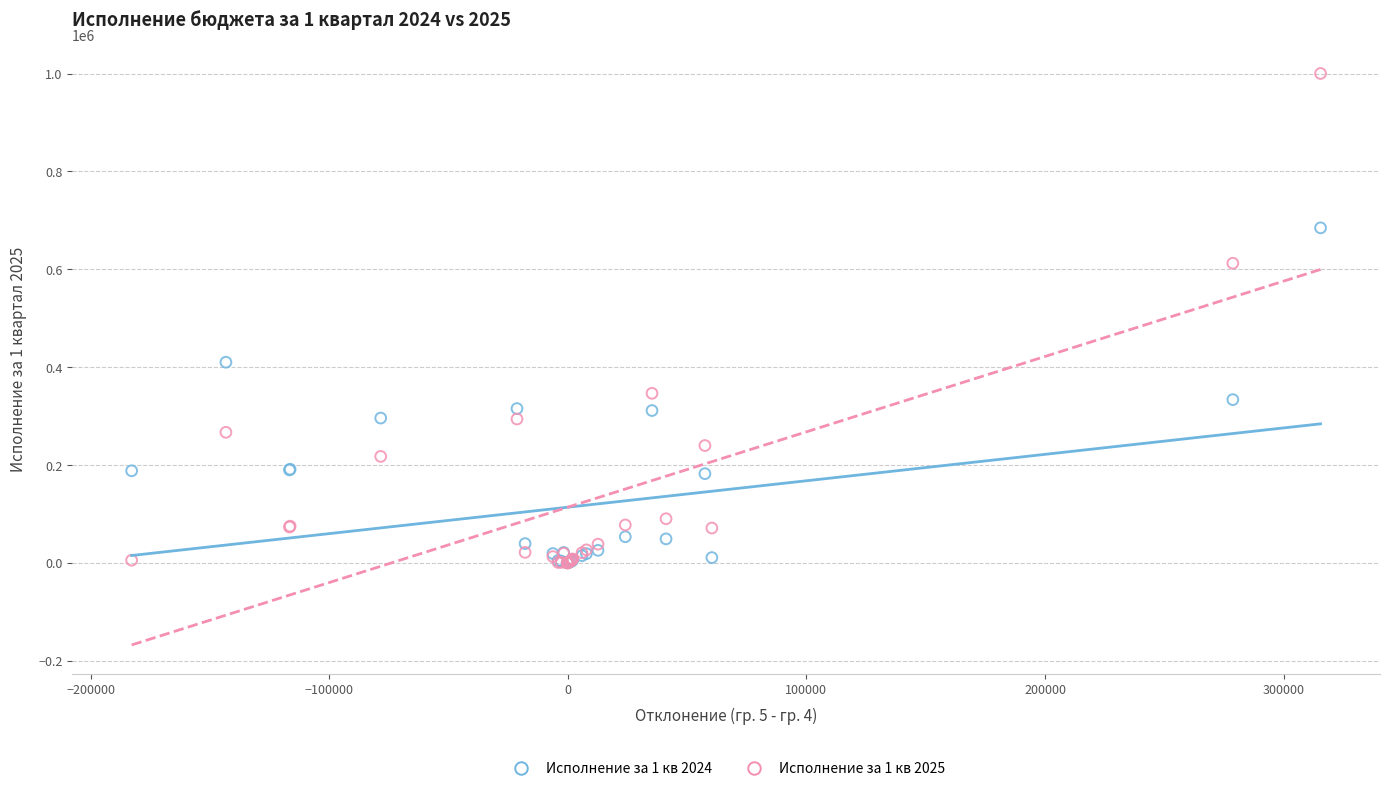

Across all series, what Y value is closest to 500154?

410174.8